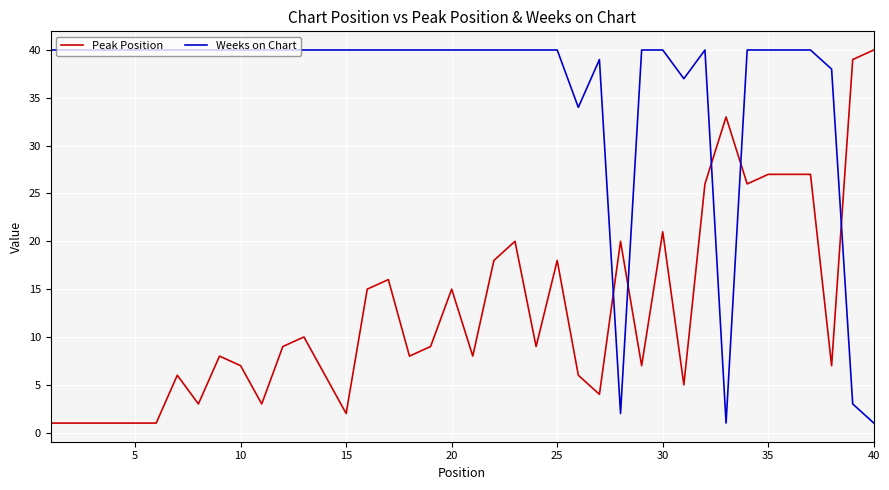

True or false: Peak Position and Weeks on Chart cross at least once.

True